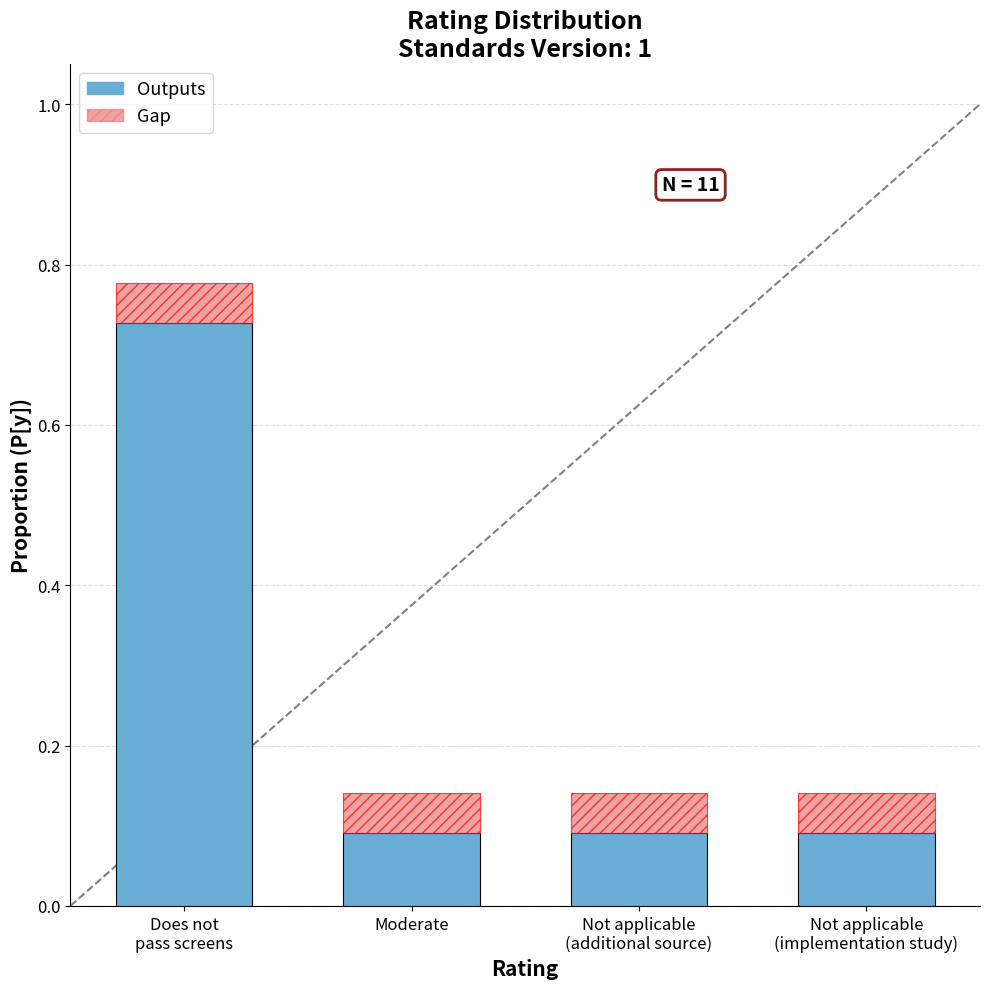

What position from the left is Does not
pass screens?

1